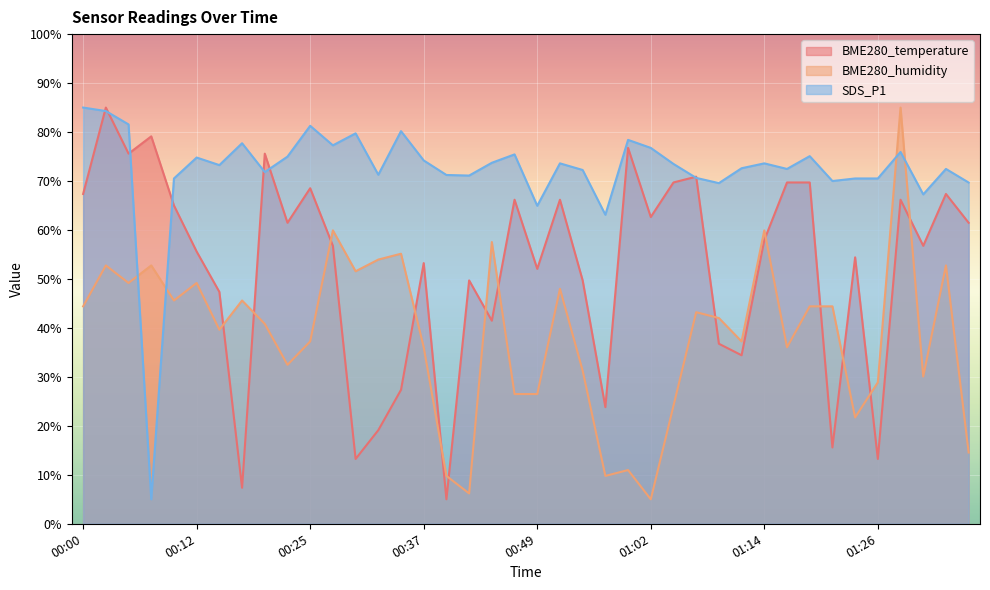

How many values in the SDS_P1 series exceed 73?

21